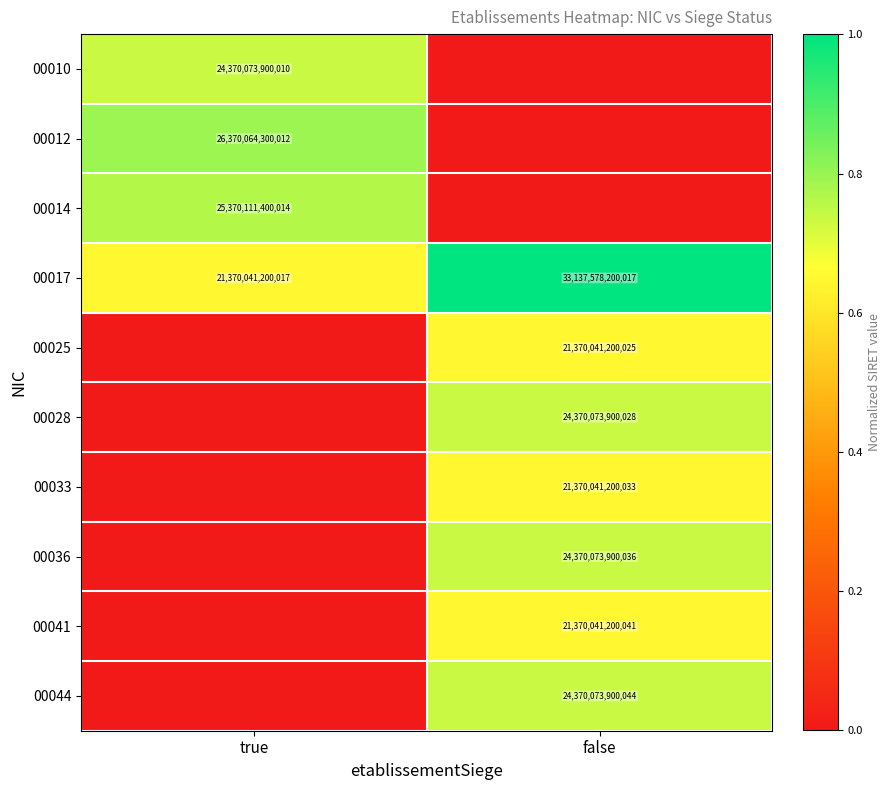

List the labels in order of 00010 value, smallest first.

false, true